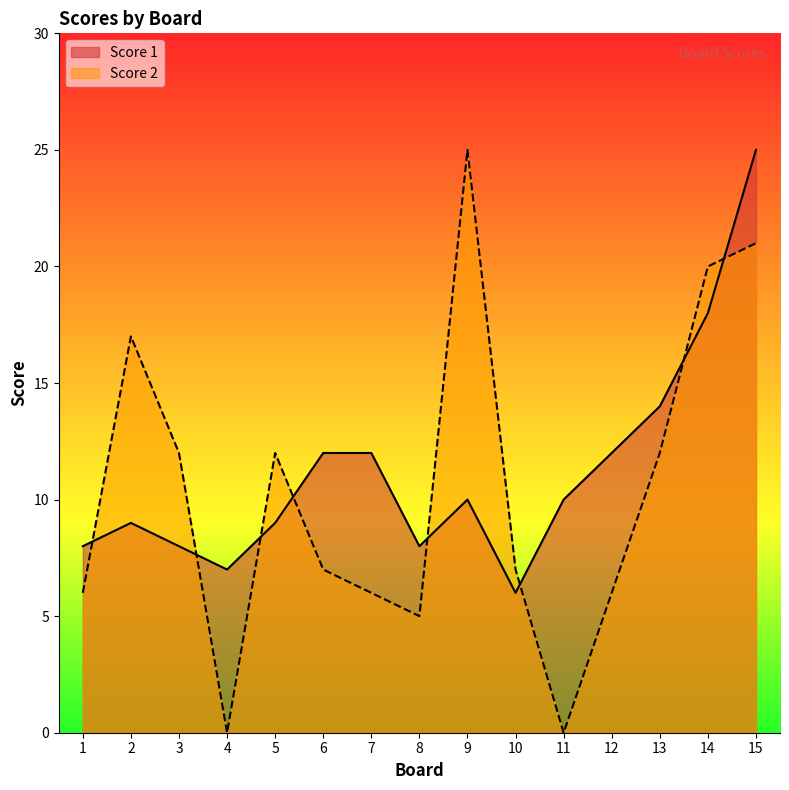

True or false: Score 2 and Score 1 cross at least once.

True